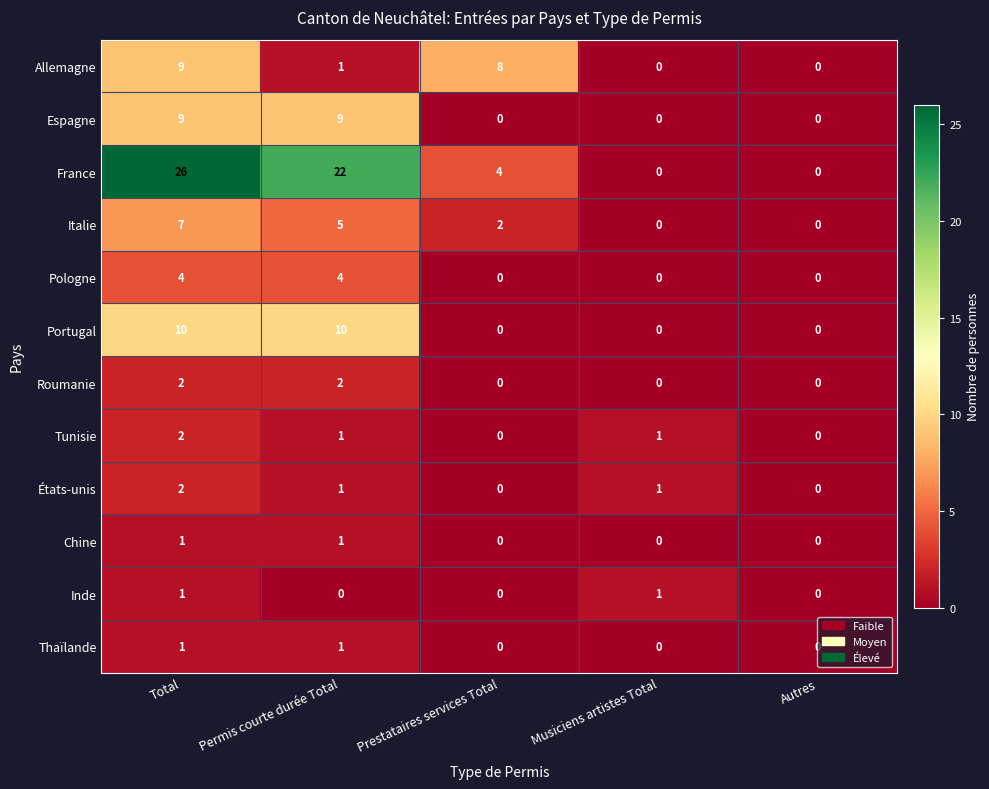

The value of Espagne at Prestataires services Total is 0. True or false?

True